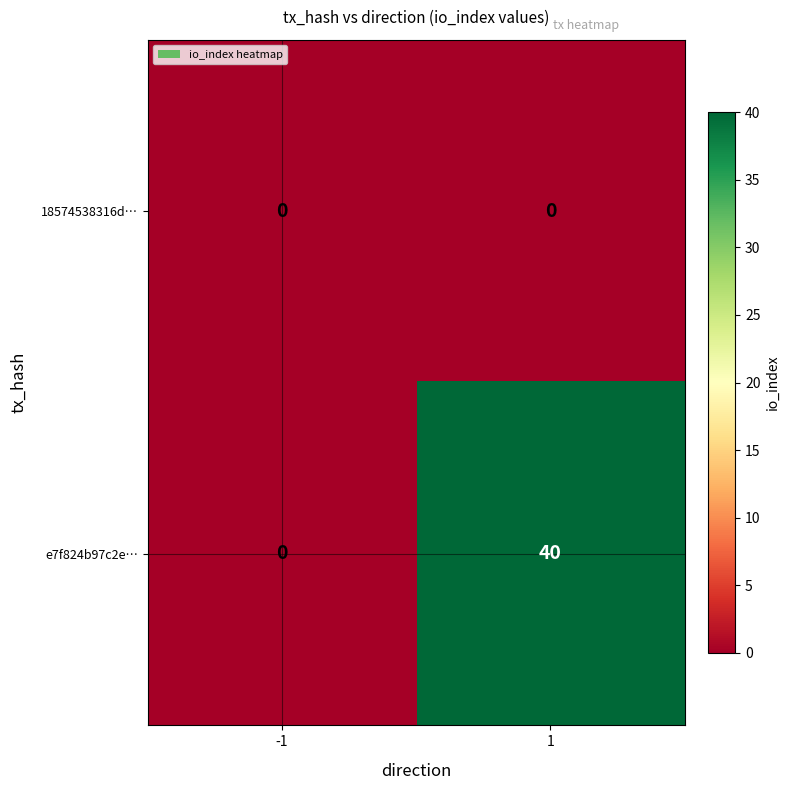

Reading right to left, extract all data points from this chart.

18574538316d…: 0	0
e7f824b97c2e…: 40	0